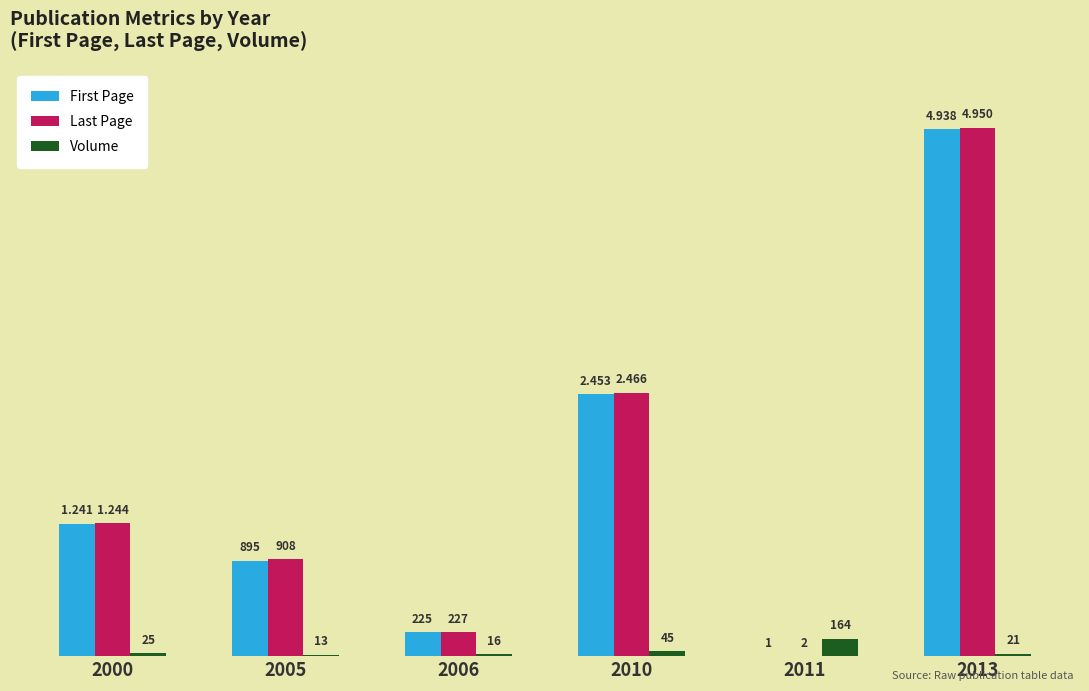

Reading left to right, list all the values displayed in this chart.

First Page: 1241	895	225	2453	1	4938
Last Page: 1244	908	227	2466	2	4950
Volume: 25	13	16	45	164	21